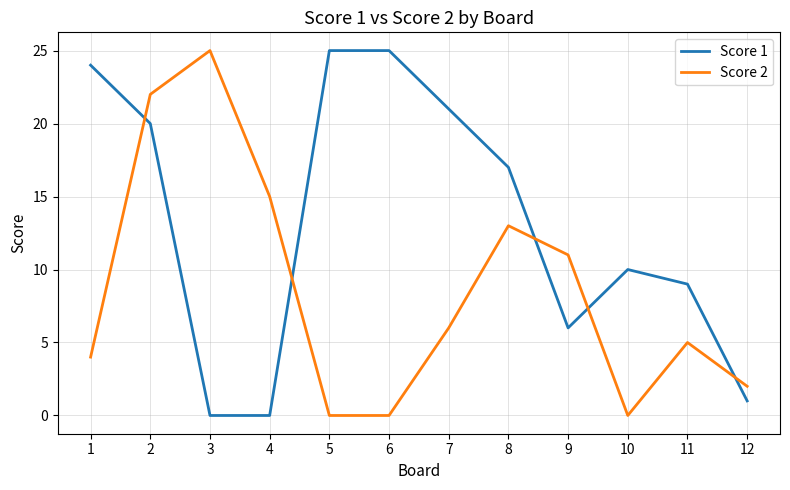

What is the approximate value of Score 1 at 10, to the nearest 5?

10